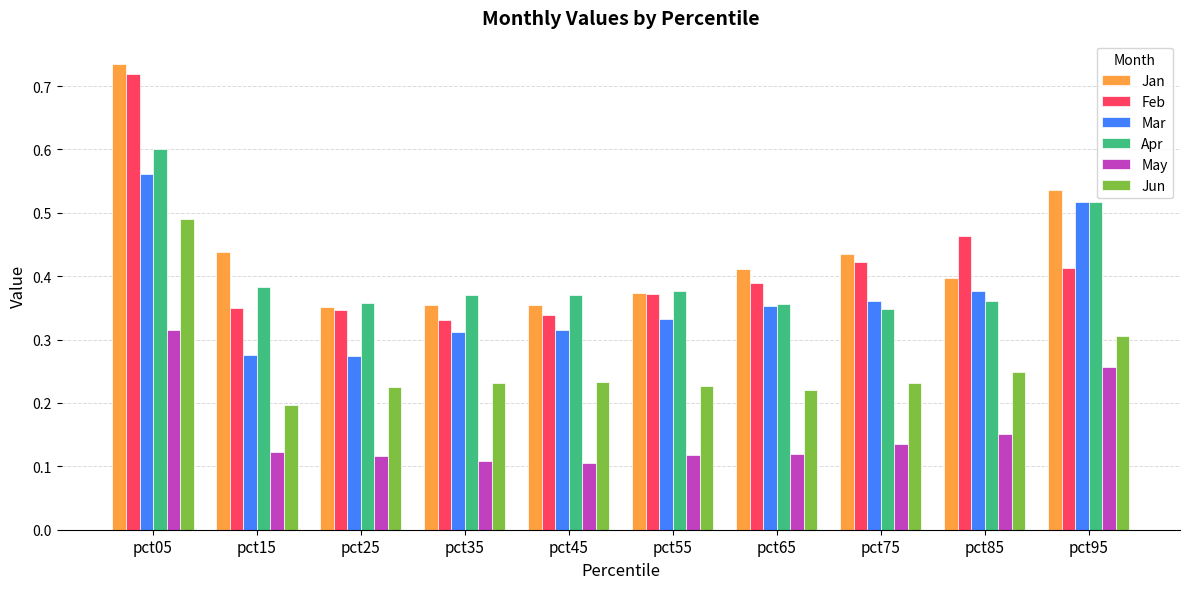

Which series changed the most between pct05 and pct35?

Feb